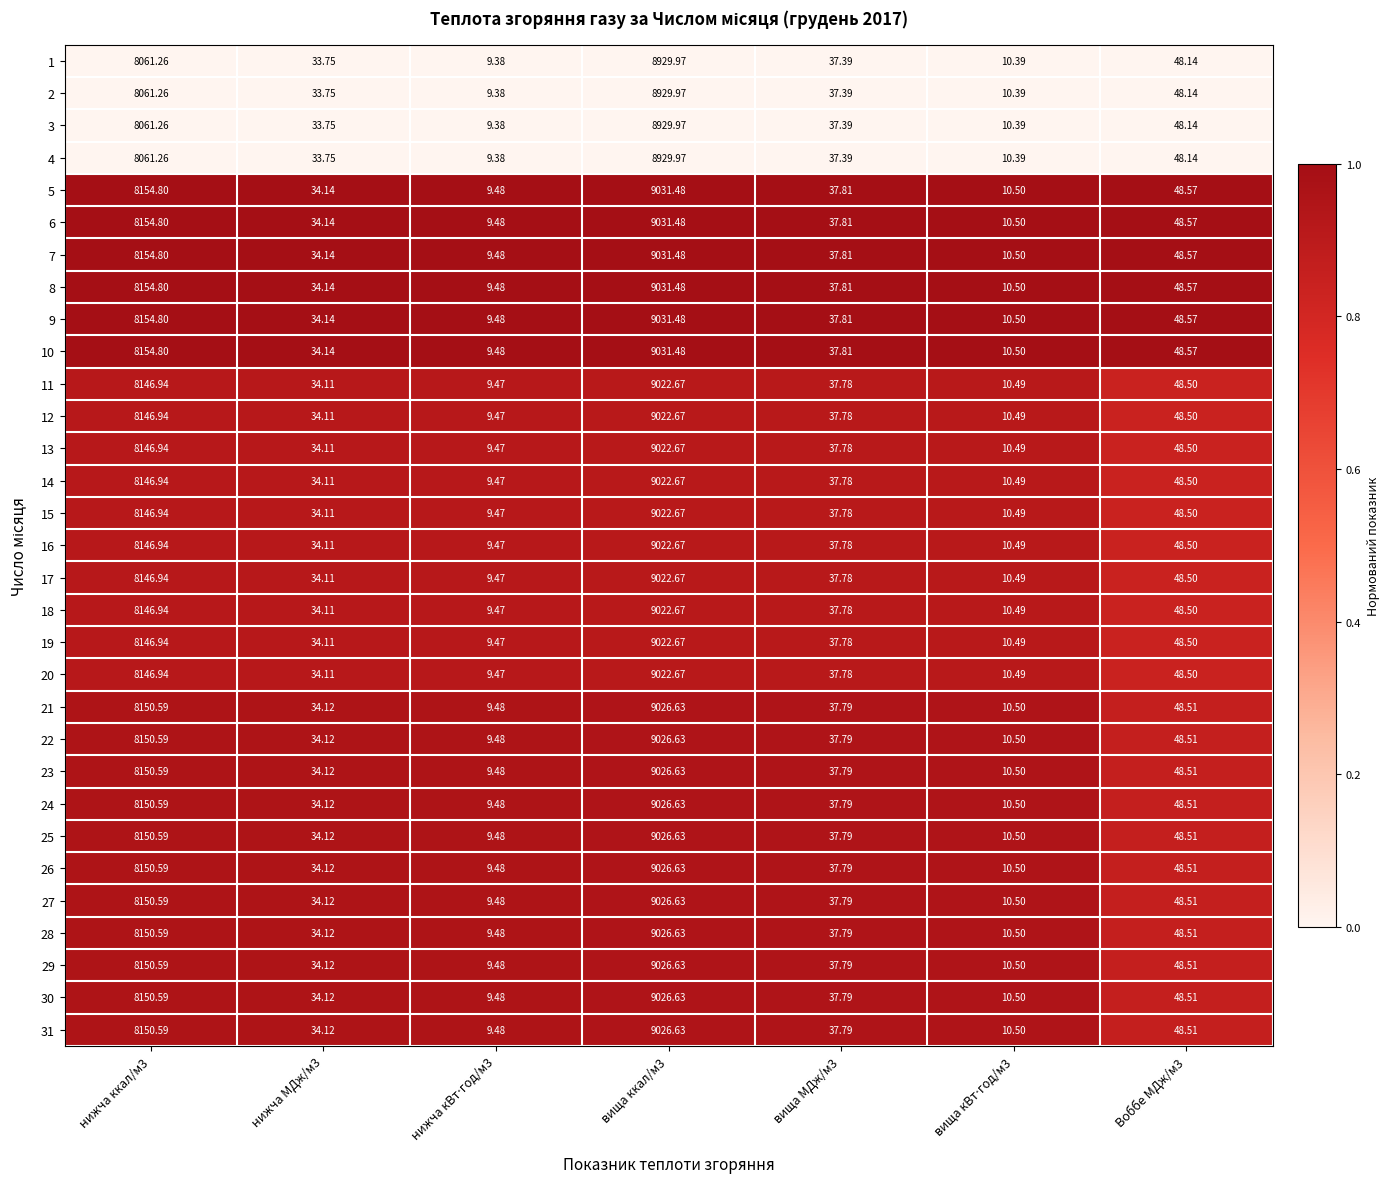

How many categories are shown in the chart?

7